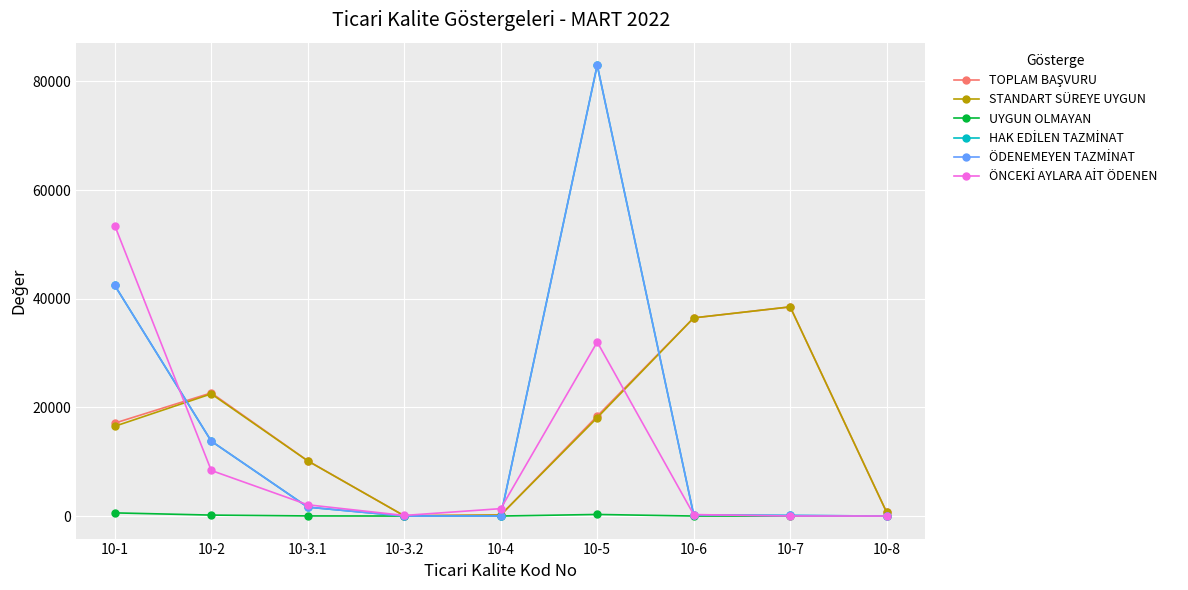

Does the chart have visible grid lines?

Yes